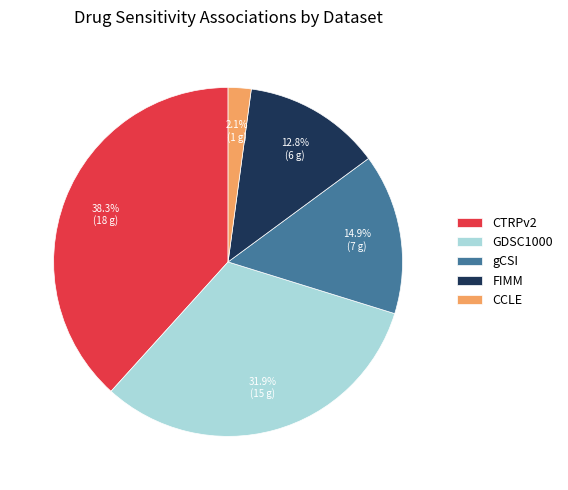

Which has a higher value, CCLE or GDSC1000?

GDSC1000